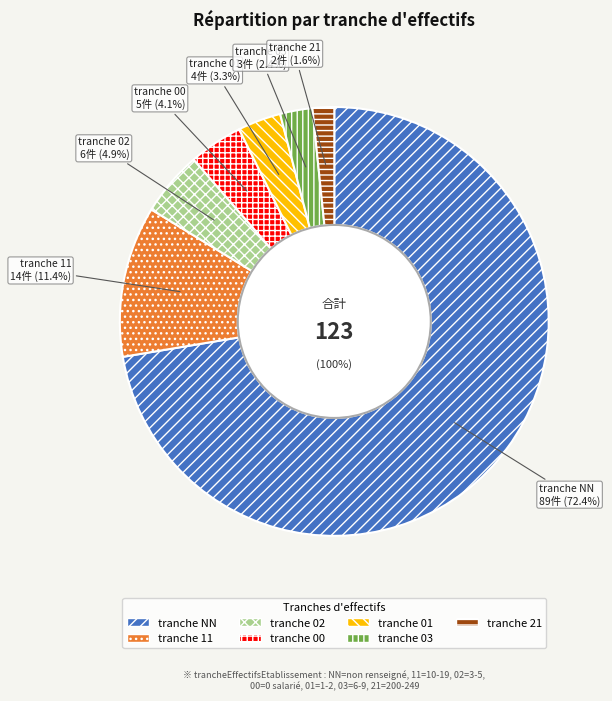

Combined, what portion of the pie is 01 and 11?

14.6%